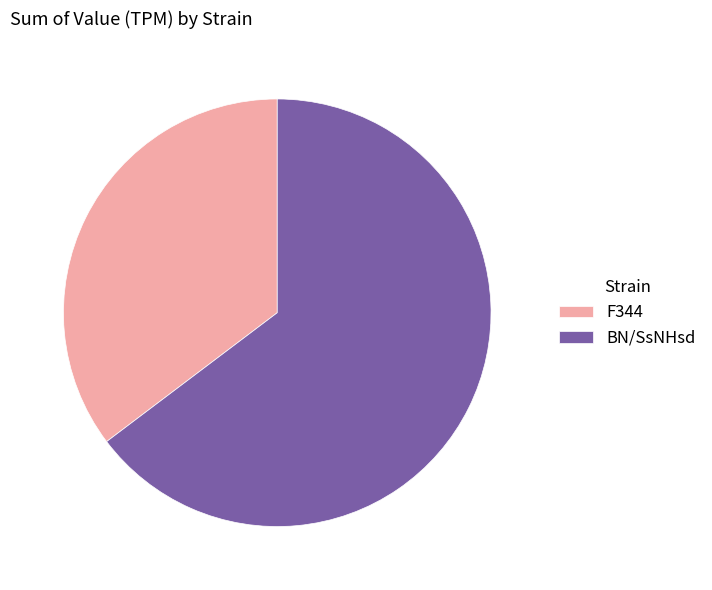

The BN/SsNHsd slice represents 65% of the pie. True or false?

True